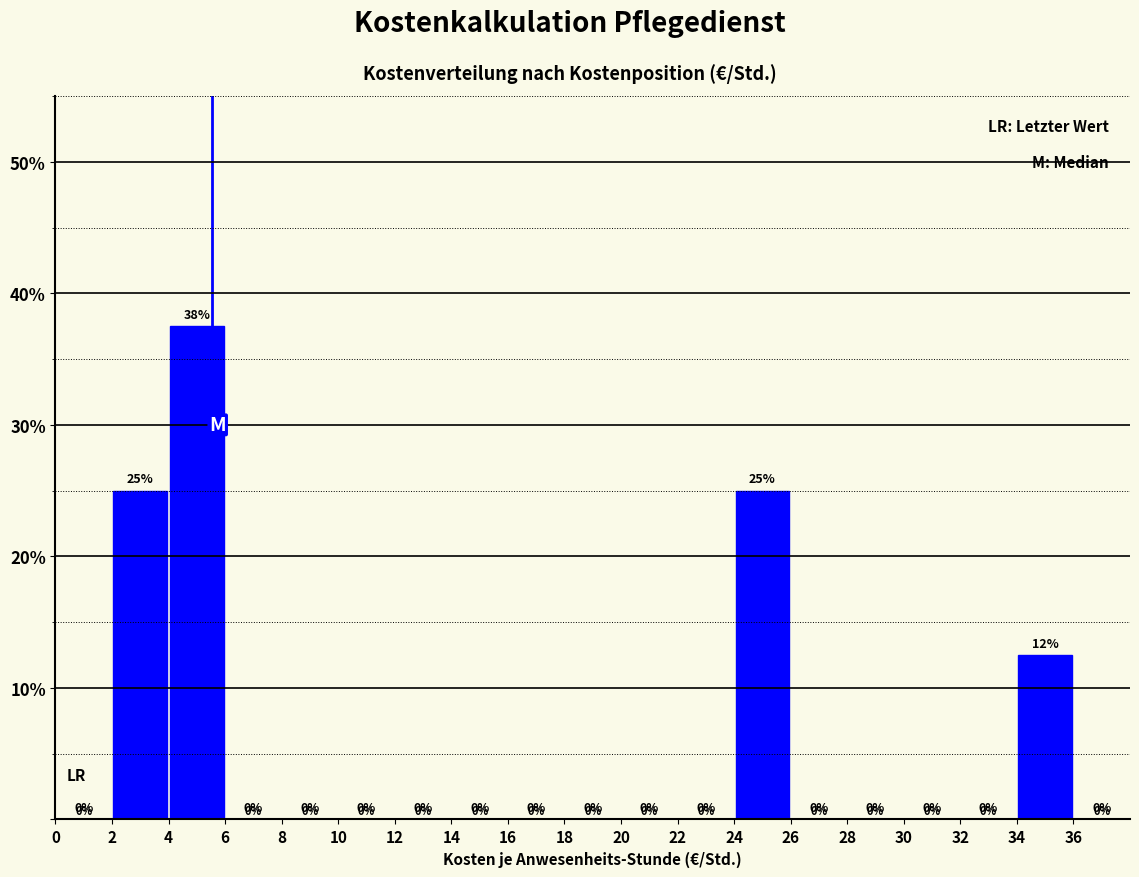

Which range on the x-axis has the tallest bar?

4 to 6